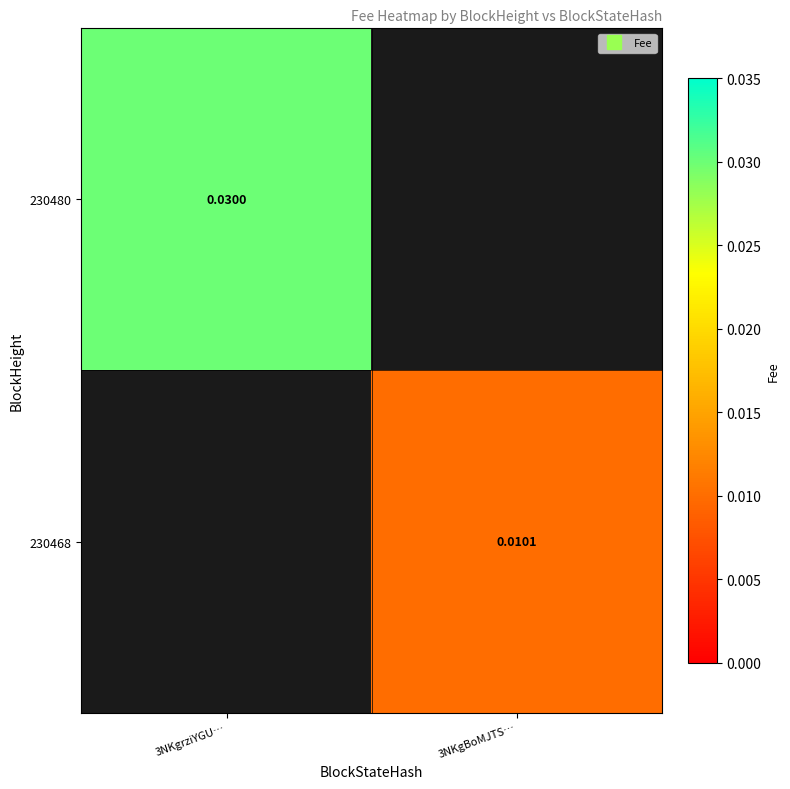

Count the number of categories in the chart.

2